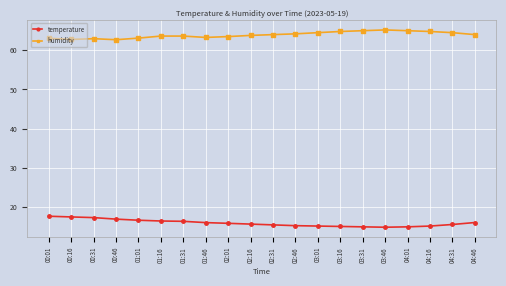

What is the lowest value of the temperature series?

14.8